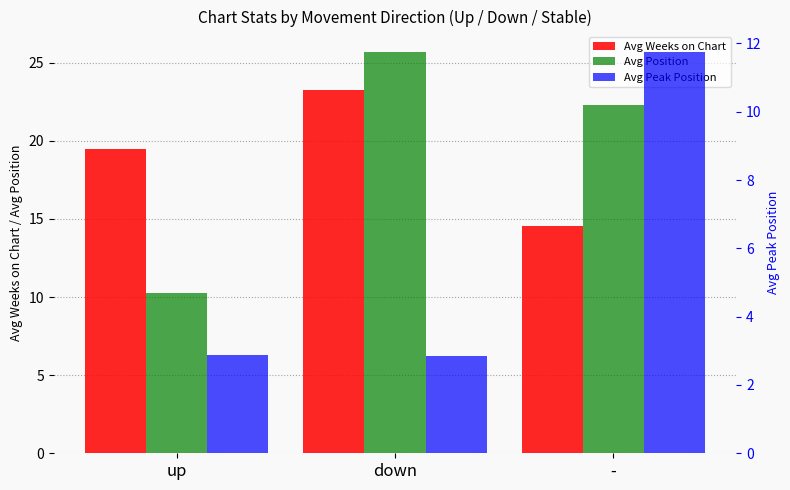

What is the label of the 3rd bar from the left?

-